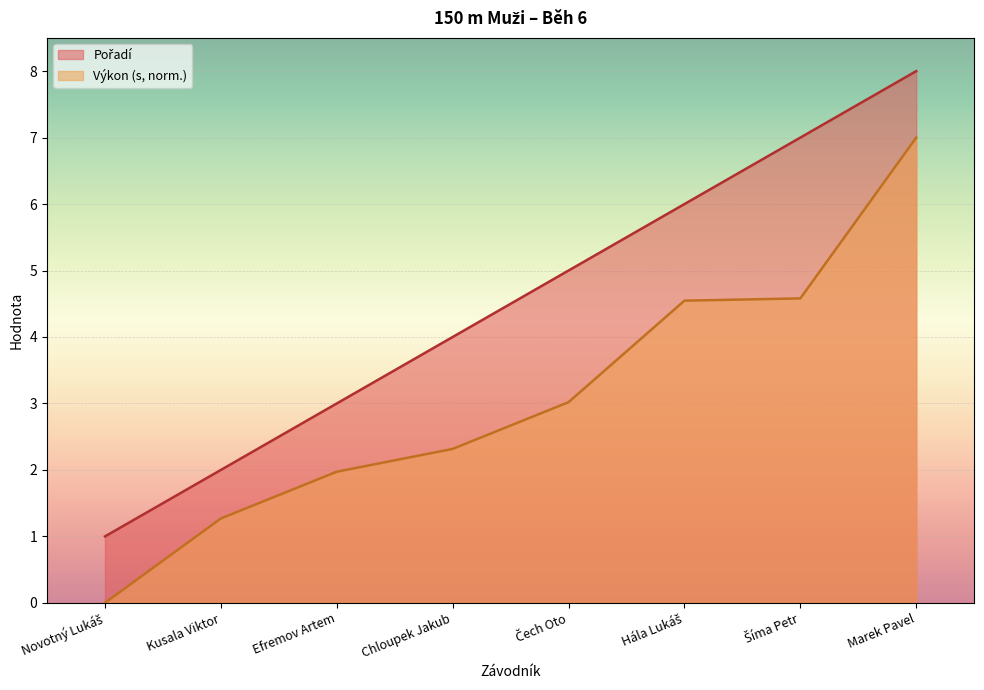

True or false: Pořadí has more than 0 interior local peaks.

False